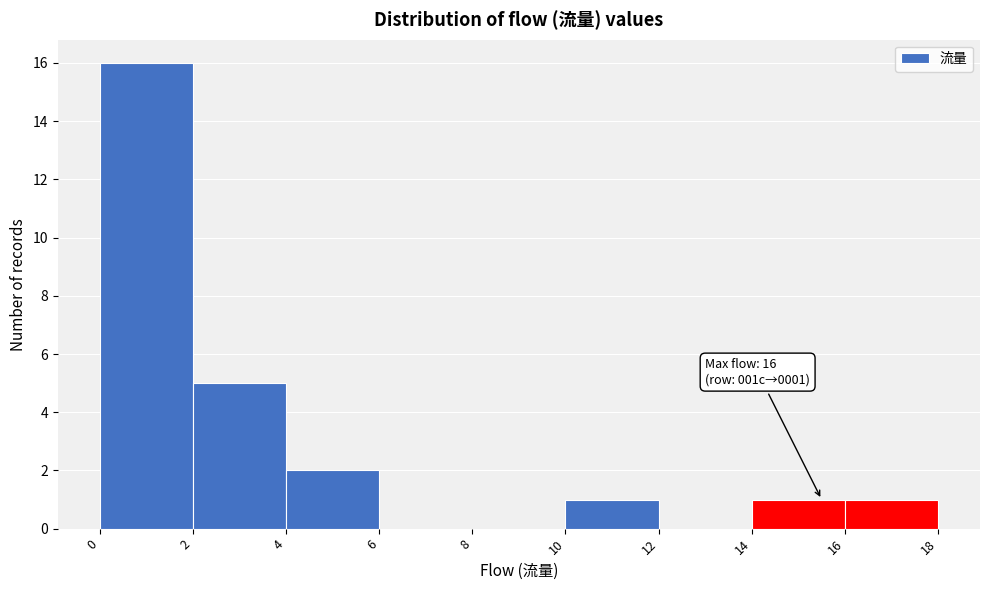

Which range on the x-axis has the tallest bar?

0 to 2